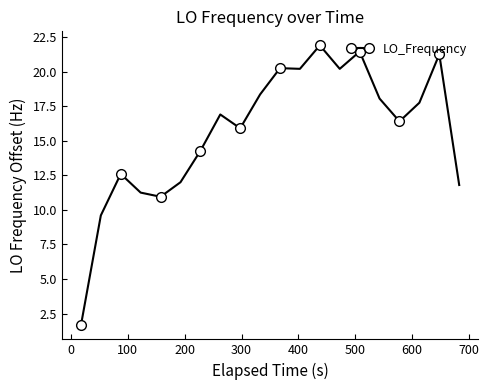

True or false: the data has more than 1 interior local peaks.

True